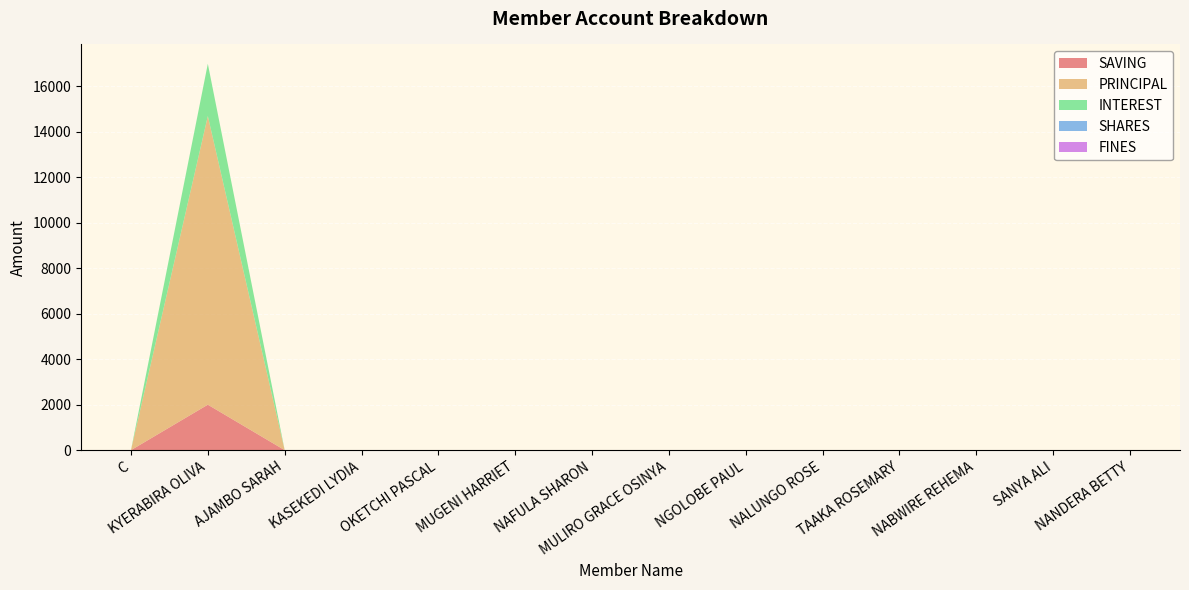

Reading left to right, list all the values displayed in this chart.

SAVING: C=0	KYERABIRA OLIVA=2000	AJAMBO SARAH=0	KASEKEDI LYDIA=0	OKETCHI PASCAL=0	MUGENI HARRIET=0	NAFULA SHARON=0	MULIRO GRACE OSINYA=0	NGOLOBE PAUL=0	NALUNGO ROSE=0	TAAKA ROSEMARY=0	NABWIRE REHEMA=0	SANYA ALI=0	NANDERA BETTY=0
PRINCIPAL: C=0	KYERABIRA OLIVA=12700	AJAMBO SARAH=0	KASEKEDI LYDIA=0	OKETCHI PASCAL=0	MUGENI HARRIET=0	NAFULA SHARON=0	MULIRO GRACE OSINYA=0	NGOLOBE PAUL=0	NALUNGO ROSE=0	TAAKA ROSEMARY=0	NABWIRE REHEMA=0	SANYA ALI=0	NANDERA BETTY=0
INTEREST: C=0	KYERABIRA OLIVA=2300	AJAMBO SARAH=0	KASEKEDI LYDIA=0	OKETCHI PASCAL=0	MUGENI HARRIET=0	NAFULA SHARON=0	MULIRO GRACE OSINYA=0	NGOLOBE PAUL=0	NALUNGO ROSE=0	TAAKA ROSEMARY=0	NABWIRE REHEMA=0	SANYA ALI=0	NANDERA BETTY=0
SHARES: C=0	KYERABIRA OLIVA=0	AJAMBO SARAH=0	KASEKEDI LYDIA=0	OKETCHI PASCAL=0	MUGENI HARRIET=0	NAFULA SHARON=0	MULIRO GRACE OSINYA=0	NGOLOBE PAUL=0	NALUNGO ROSE=0	TAAKA ROSEMARY=0	NABWIRE REHEMA=0	SANYA ALI=0	NANDERA BETTY=0
FINES: C=0	KYERABIRA OLIVA=0	AJAMBO SARAH=0	KASEKEDI LYDIA=0	OKETCHI PASCAL=0	MUGENI HARRIET=0	NAFULA SHARON=0	MULIRO GRACE OSINYA=0	NGOLOBE PAUL=0	NALUNGO ROSE=0	TAAKA ROSEMARY=0	NABWIRE REHEMA=0	SANYA ALI=0	NANDERA BETTY=0